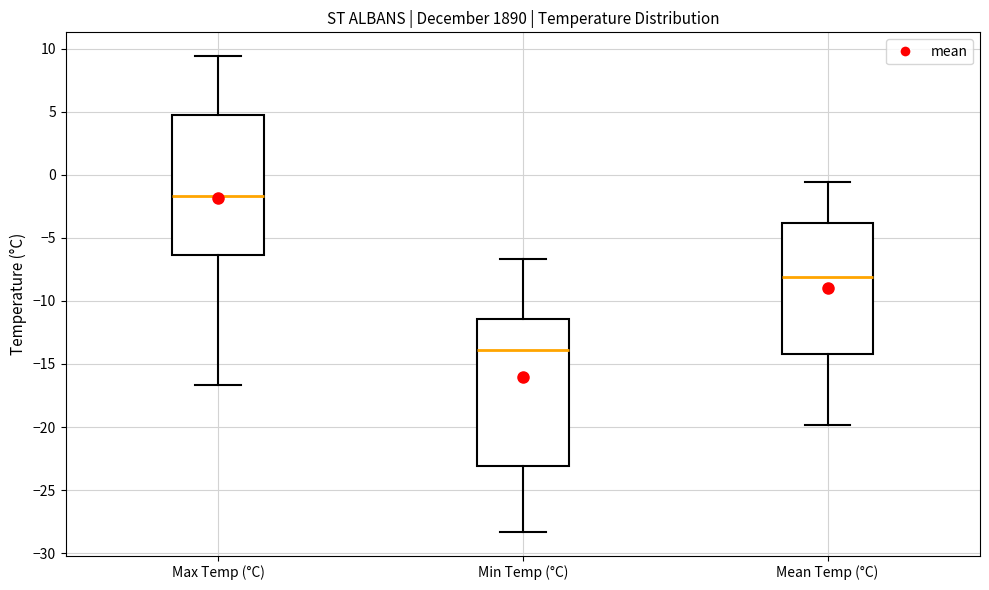

Reading left to right, read every box against the y-axis: the position of its median line, the range the box covers, and the ends of its whiskers. The values are not printed on the chart, so give them approximately, as read against the axis.

Max Temp (°C): median -1.5, box -6.5 to 4.5, whiskers -16.5 to 9.5
Min Temp (°C): median -14.0, box -23.0 to -11.5, whiskers -28.5 to -6.5
Mean Temp (°C): median -8.0, box -14.0 to -4.0, whiskers -20.0 to -0.5